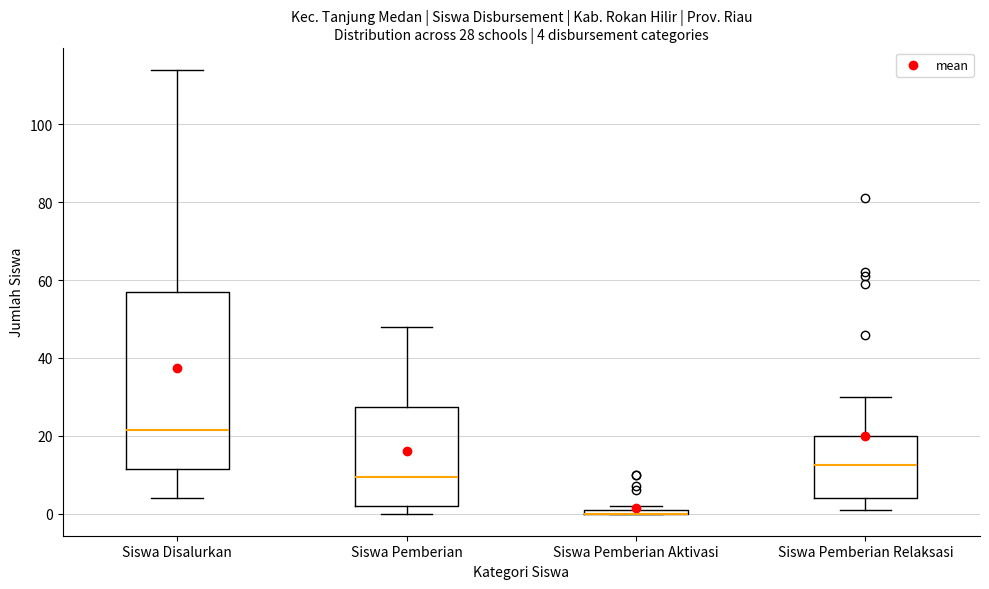

Which box is the tallest, from its lower edge to its upper edge?

Siswa Disalurkan